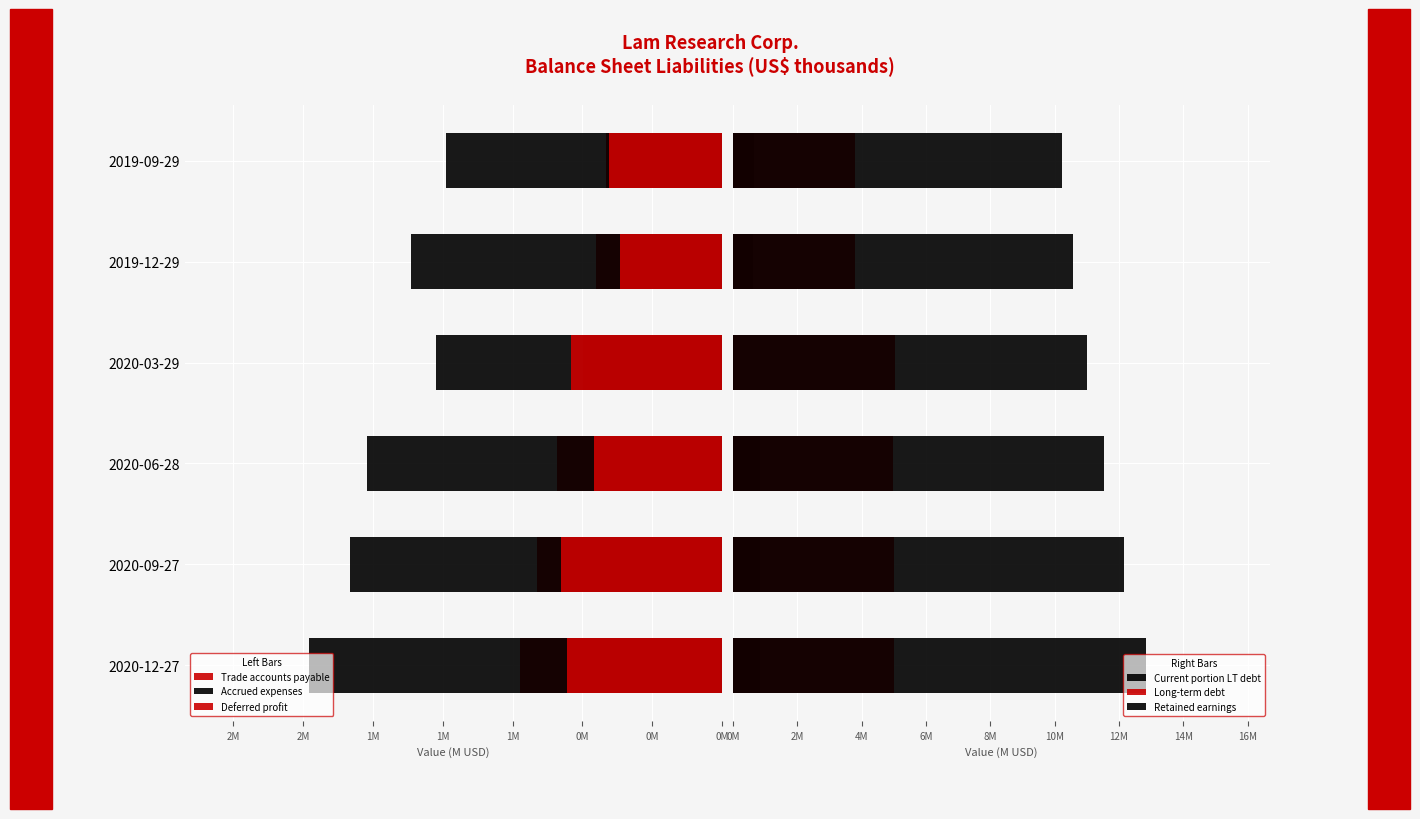

Between 2020-12-27 and 2020-09-27, which series saw the biggest shift?

Retained earnings